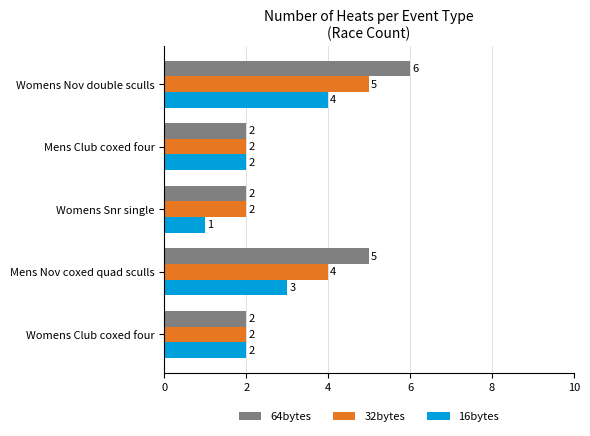

How many 64bytes values are between 2 and 5?

4